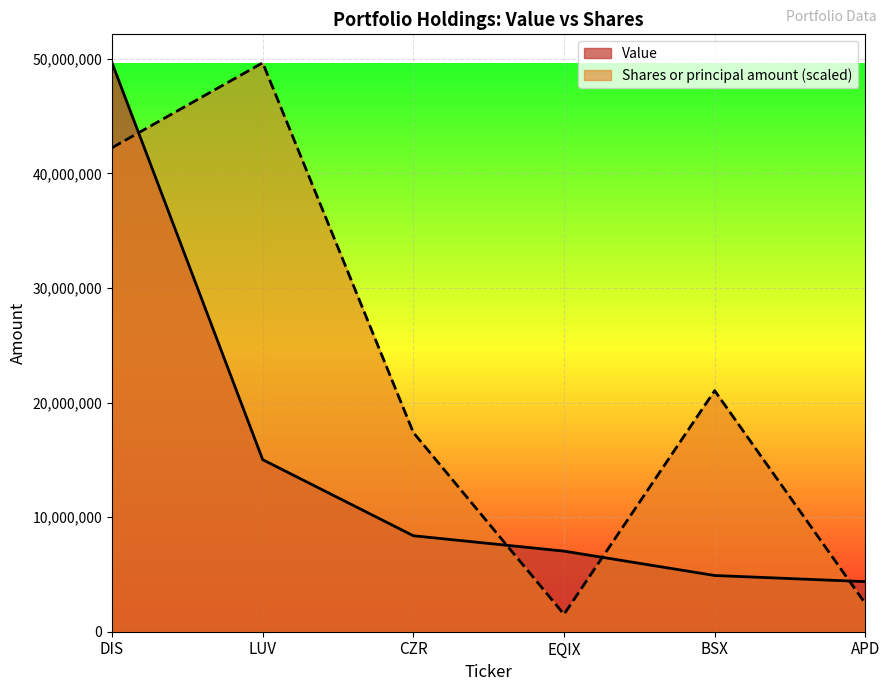

Reading left to right, extract all data points from this chart.

Value: 49653000.0	15016000.0	8376000.0	7035000.0	4907000.0	4372000.0
Shares or principal amount: 42237492.4	49653000.0	17381709.5	1518086.9	21037447.6	2465927.9